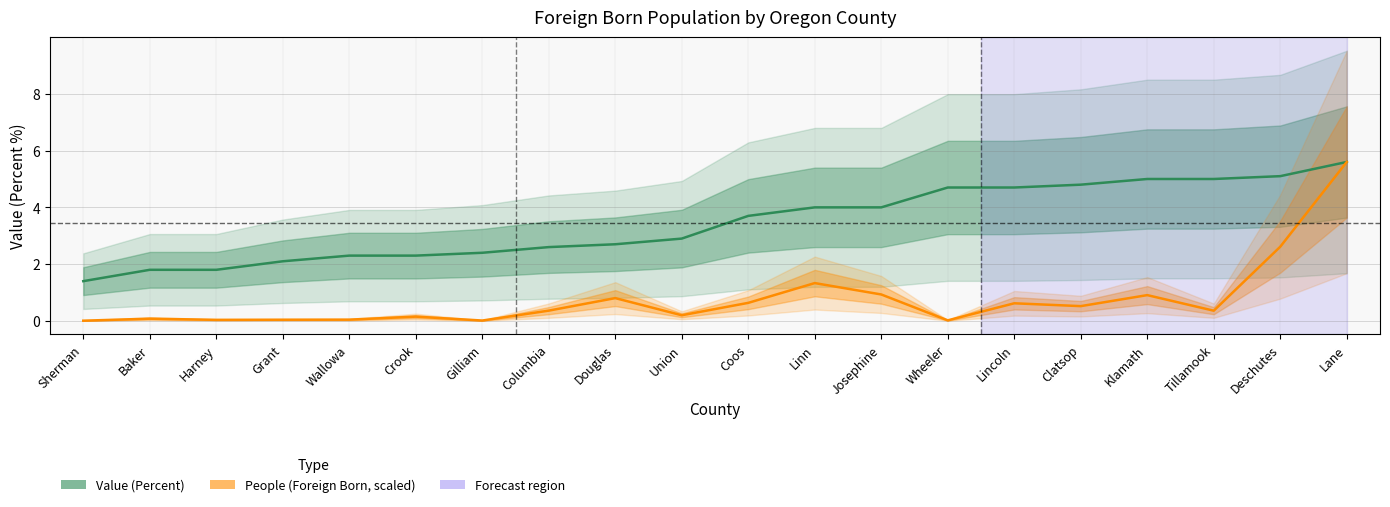

What is the difference between the maximum and second lowest values in the People (Foreign Born, scaled) series?

5.6